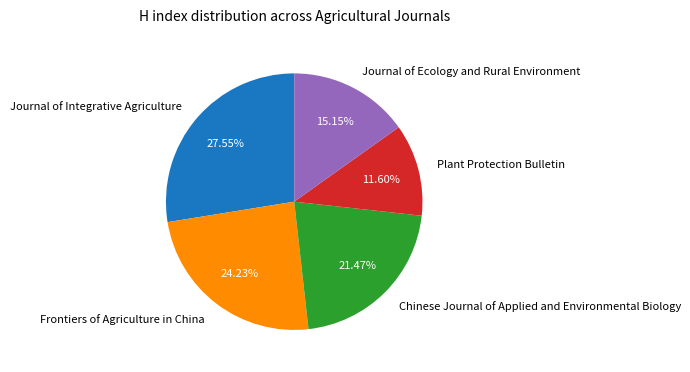

Is it true that Frontiers of Agriculture in China is 24% of the pie?

True